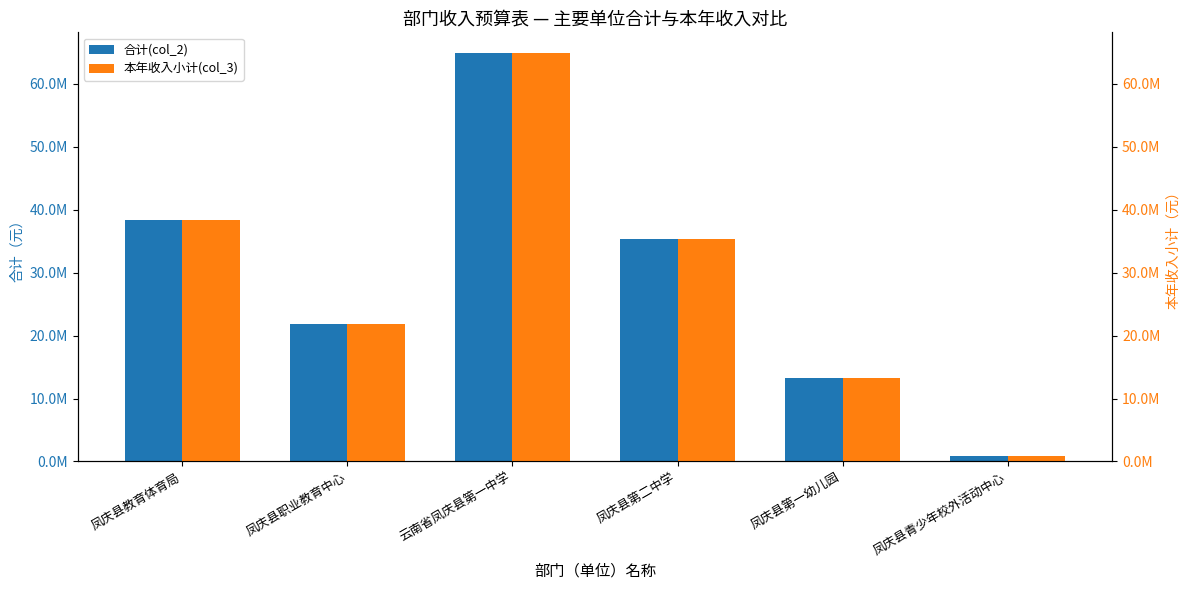

Reading left to right, list all the values displayed in this chart.

合计(col_2): 凤庆县教育体育局=38284515.2	凤庆县职业教育中心=21902031.3	云南省凤庆县第一中学=64916829.7	凤庆县第二中学=35280106.0	凤庆县第一幼儿园=13198997.8	凤庆县青少年校外活动中心=838938.2
本年收入小计(col_3): 凤庆县教育体育局=38284515.2	凤庆县职业教育中心=21902031.3	云南省凤庆县第一中学=64916829.7	凤庆县第二中学=35280106.0	凤庆县第一幼儿园=13198997.8	凤庆县青少年校外活动中心=838938.2